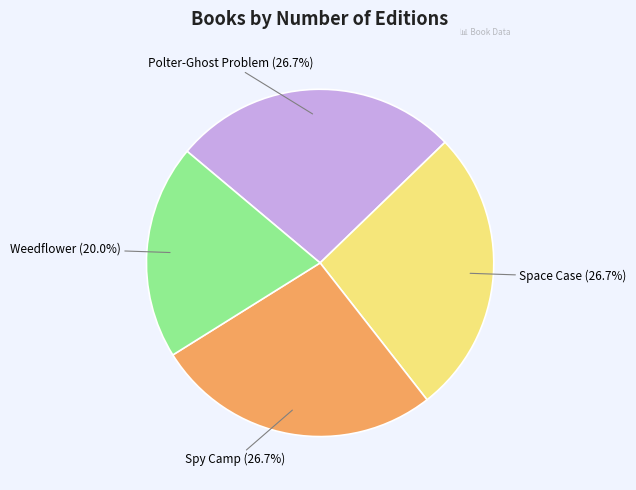

Is there a majority slice in this chart?

No